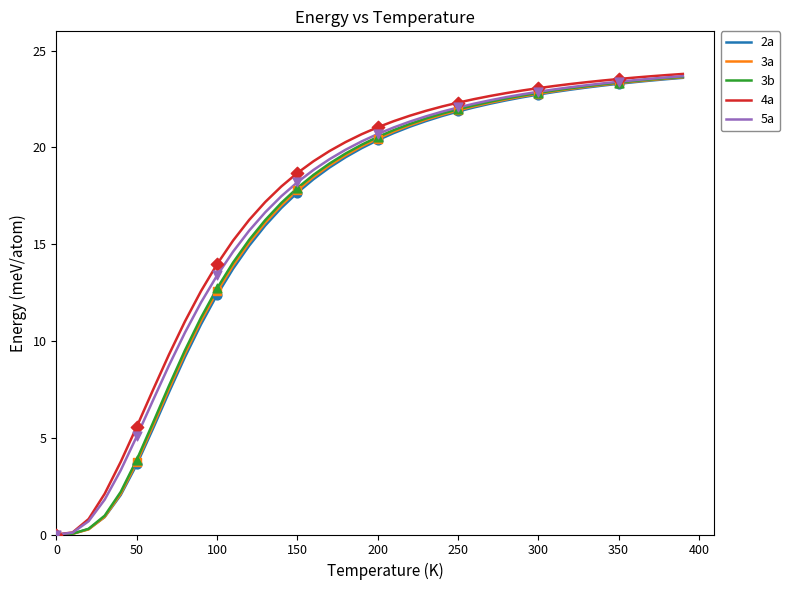

What is the greatest value displayed?

23.8